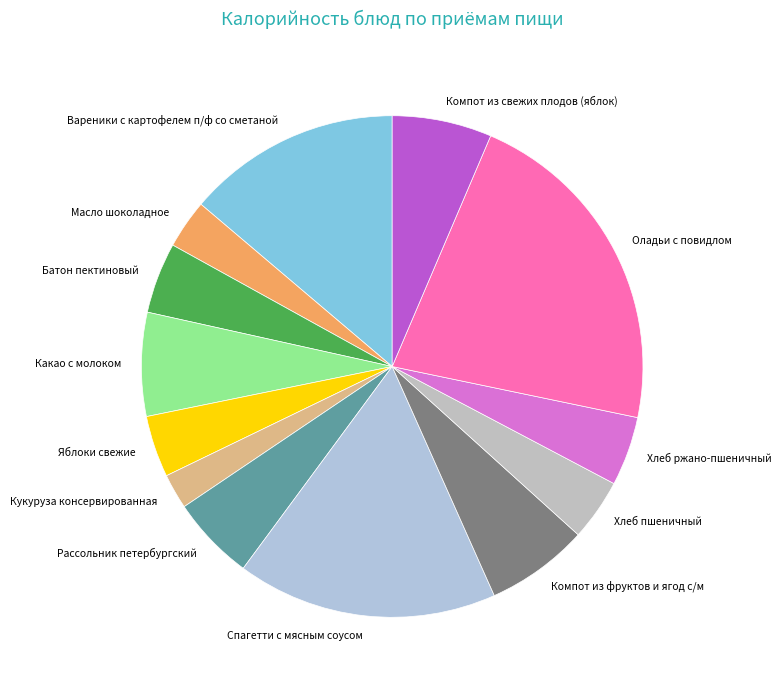

Does Оладьи с повидлом represent more than half of the total?

No